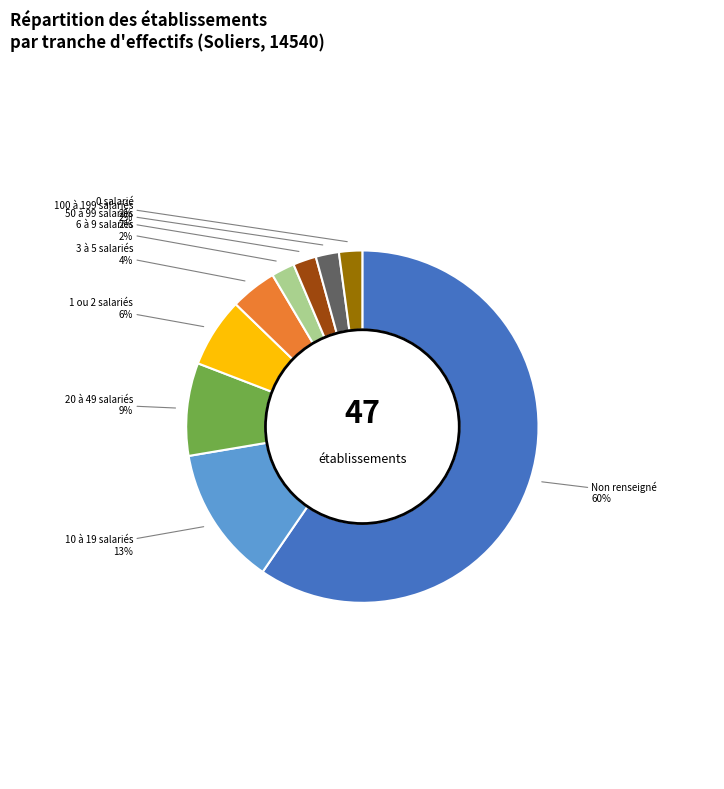

To the nearest percent, what is the average slice percentage?

11%